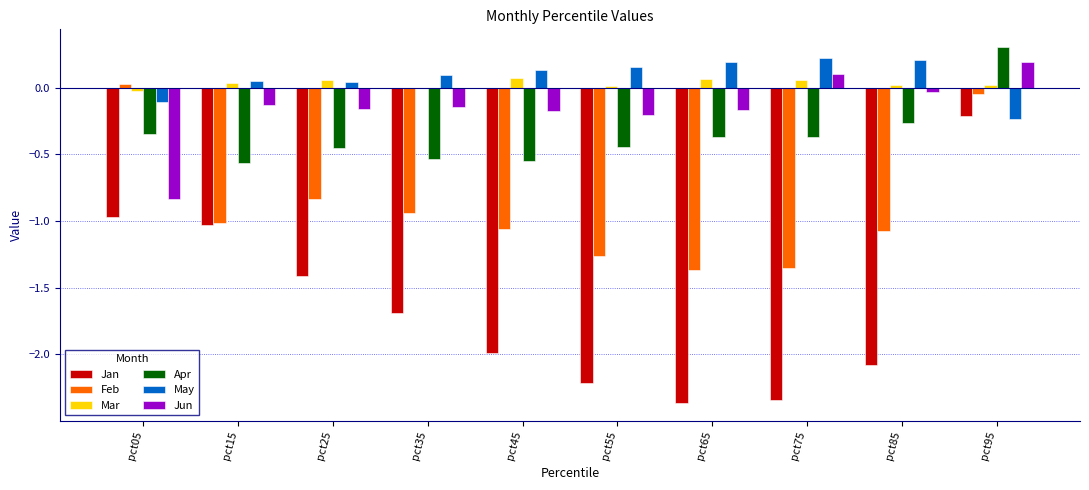

Are the bars horizontal?

No